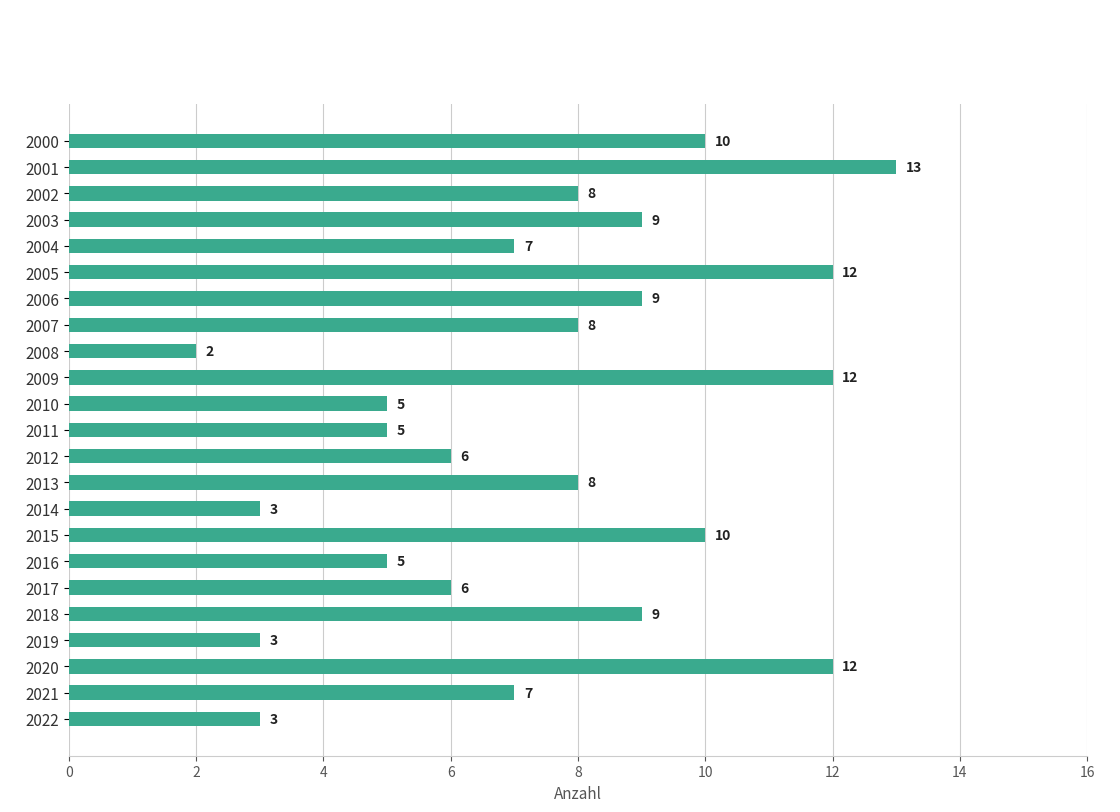

Which label corresponds to the largest value in the chart?

2001